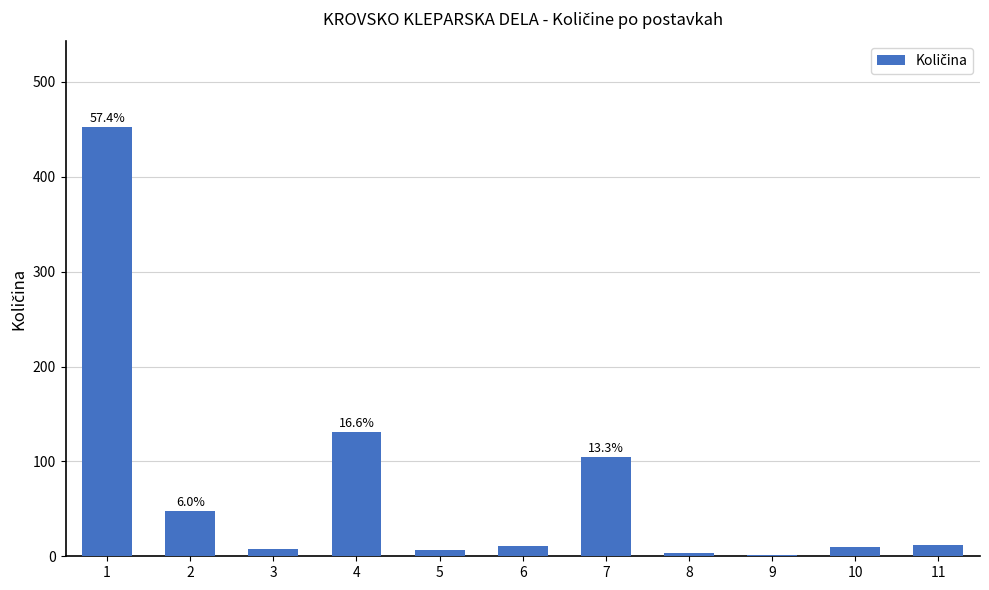

Read the value at 8.

3.5